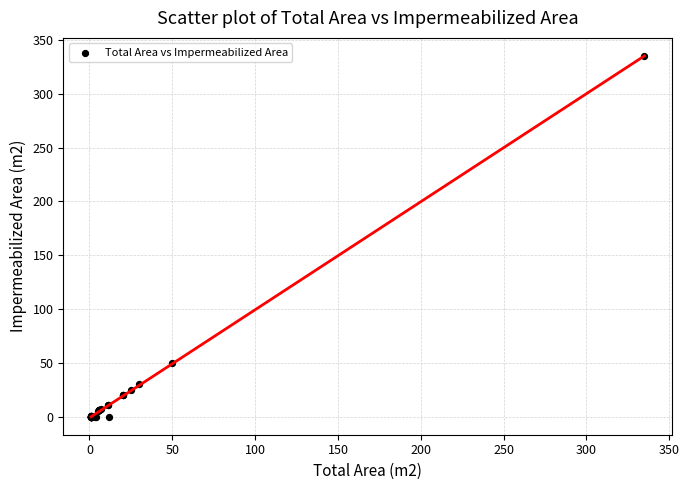

What Y value in the scatter plot is closest to 167?

50